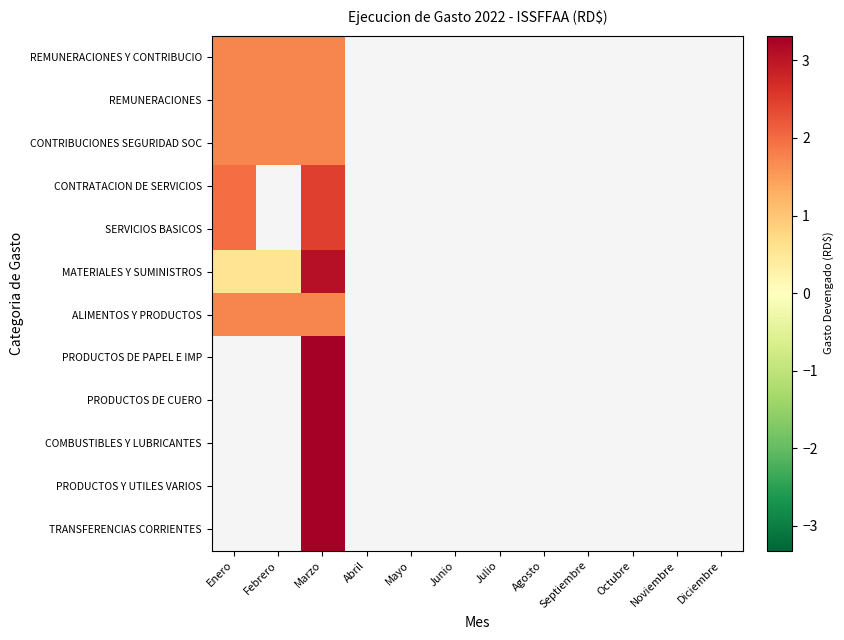

Which category has the highest value across all series?

Marzo